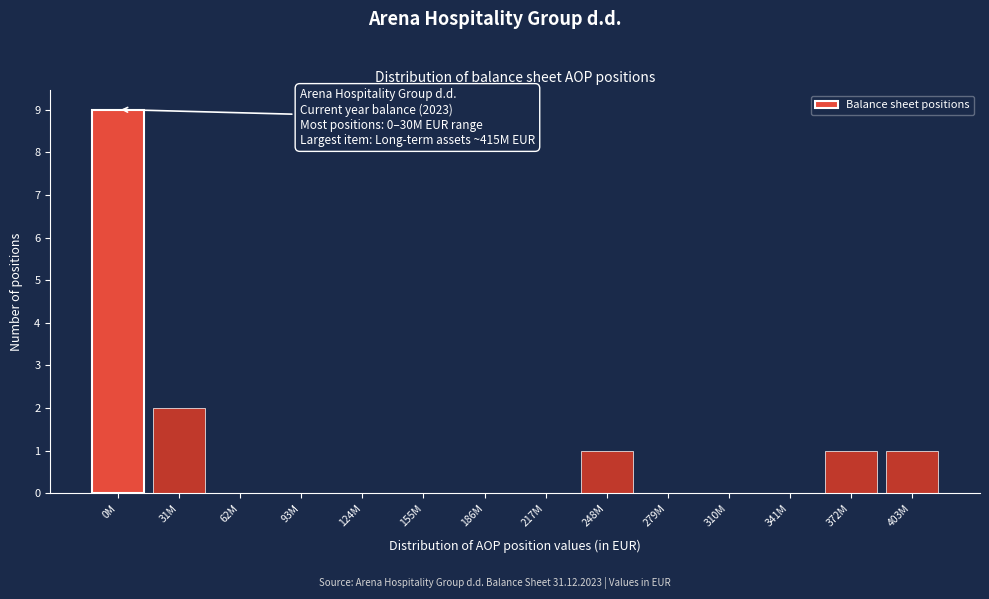

Reading right to left, list all the values displayed in this chart.

403M=1	372M=1	341M=0	310M=0	279M=0	248M=1	217M=0	186M=0	155M=0	124M=0	93M=0	62M=0	31M=2	0M=9